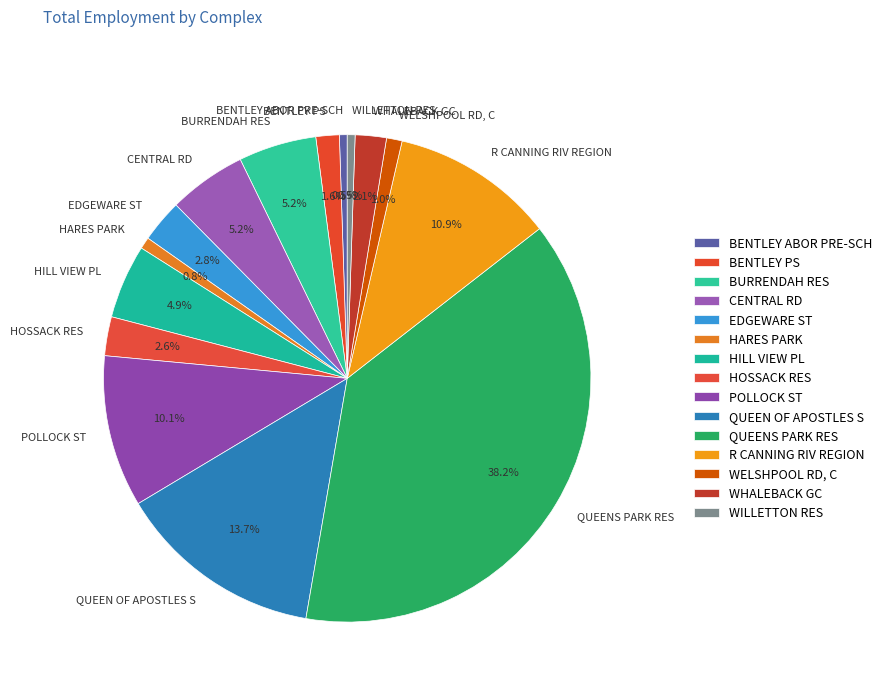

To the nearest percent, what is the combined percentage of BENTLEY ABOR PRE-SCH and BURRENDAH RES?

6%